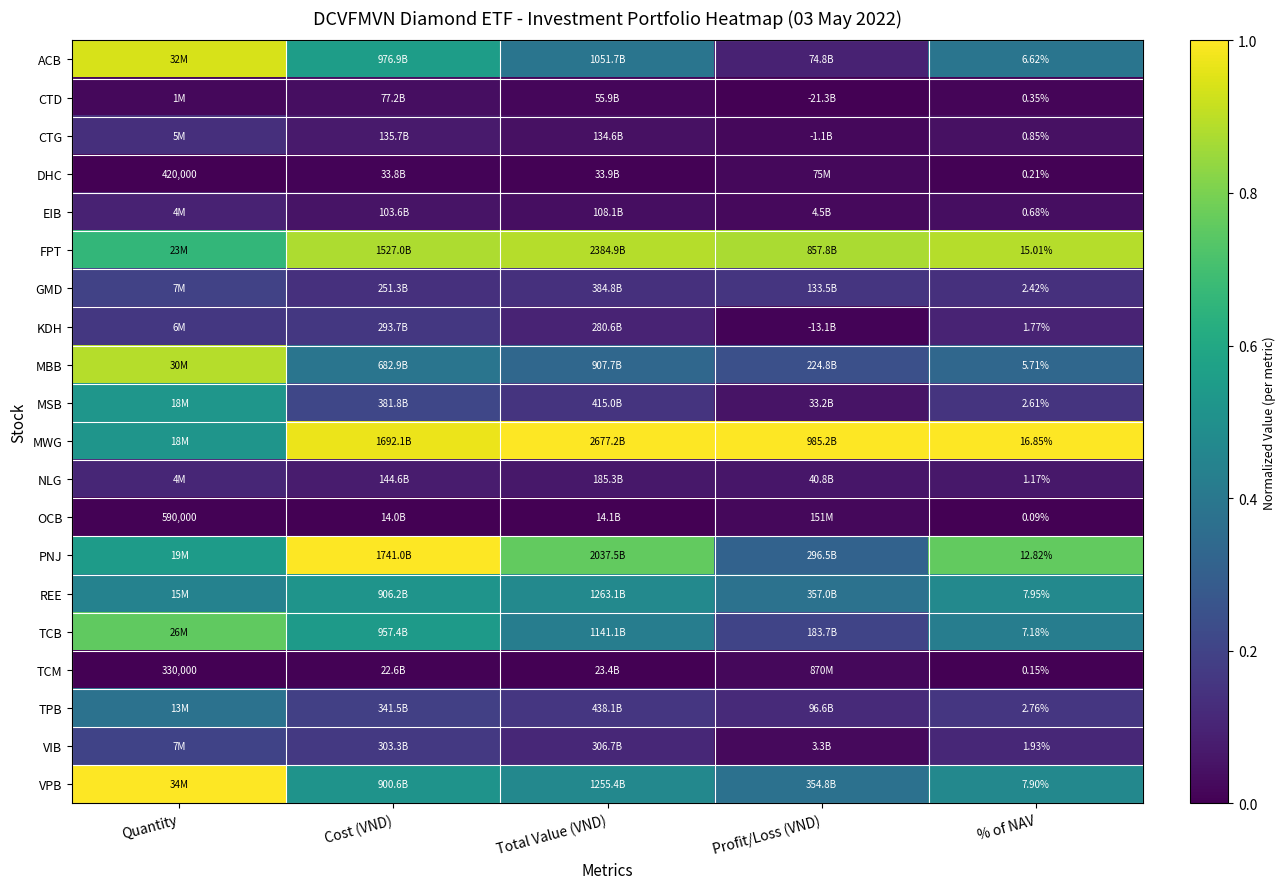

At % of NAV, list the series in order from smallest to largest.

OCB, TCM, DHC, CTD, EIB, CTG, NLG, KDH, VIB, GMD, MSB, TPB, MBB, ACB, TCB, VPB, REE, PNJ, FPT, MWG